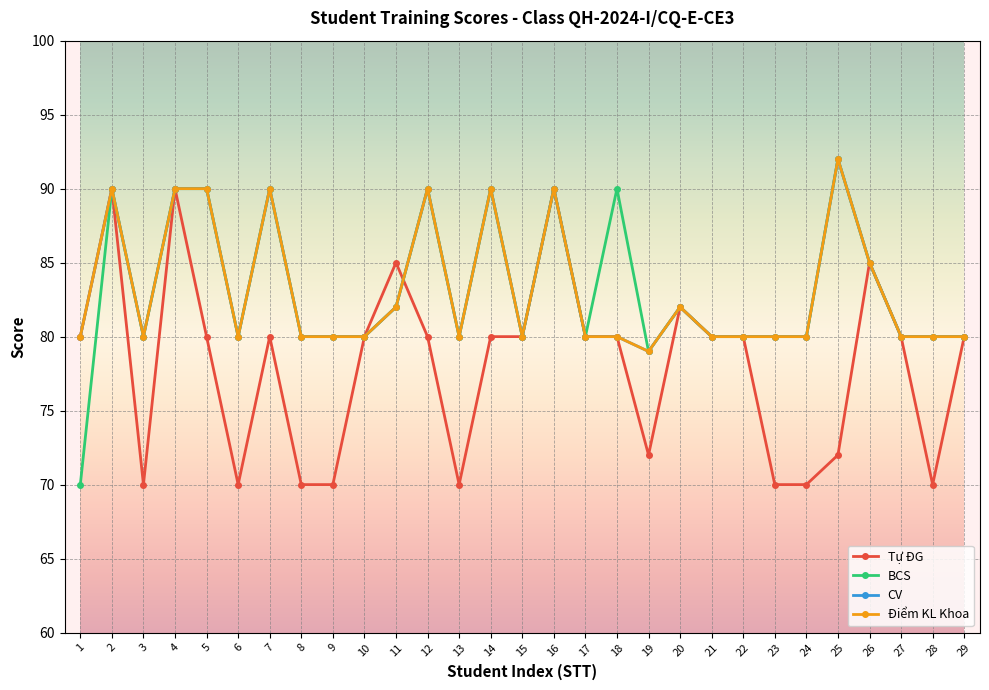

Reading right to left, transcribe all the data shown in this chart.

Tự ĐG: 80	70	80	85	72	70	70	80	80	82	72	80	80	90	80	80	70	80	85	80	70	70	80	70	80	90	70	90	80
BCS: 80	80	80	85	92	80	80	80	80	82	79	90	80	90	80	90	80	90	82	80	80	80	90	80	90	90	80	90	70
CV: 80	80	80	85	92	80	80	80	80	82	79	80	80	90	80	90	80	90	82	80	80	80	90	80	90	90	80	90	80
Điểm KL Khoa: 80	80	80	85	92	80	80	80	80	82	79	80	80	90	80	90	80	90	82	80	80	80	90	80	90	90	80	90	80